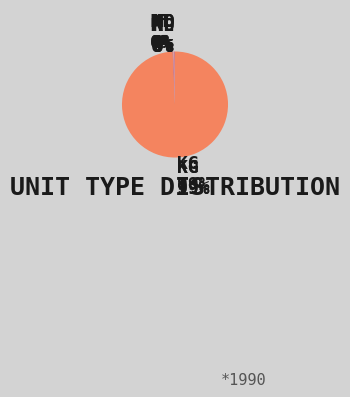

To the nearest percent, what is the average slice percentage?

20%